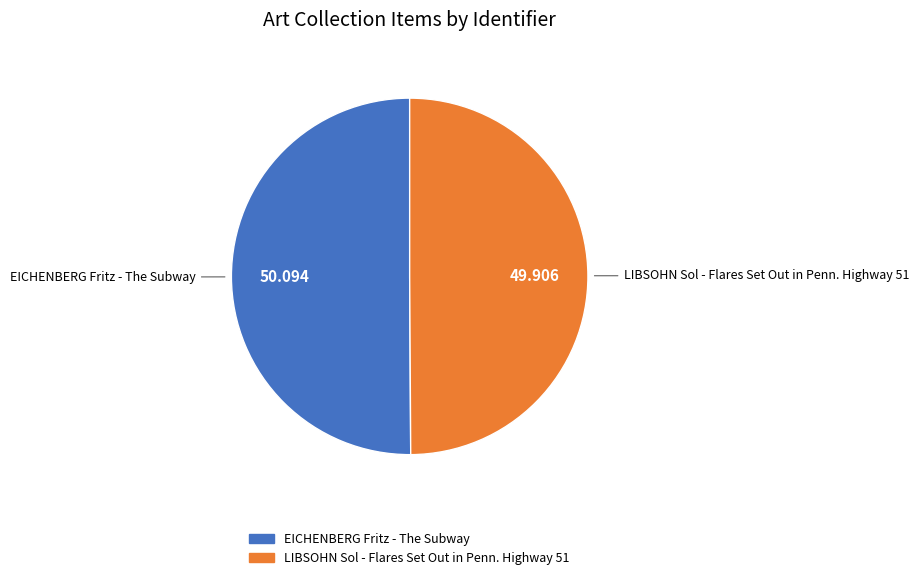

Do EICHENBERG Fritz - The Subway and LIBSOHN Sol - Flares Set Out in Penn. Highway 51 together represent more than half of the pie?

Yes